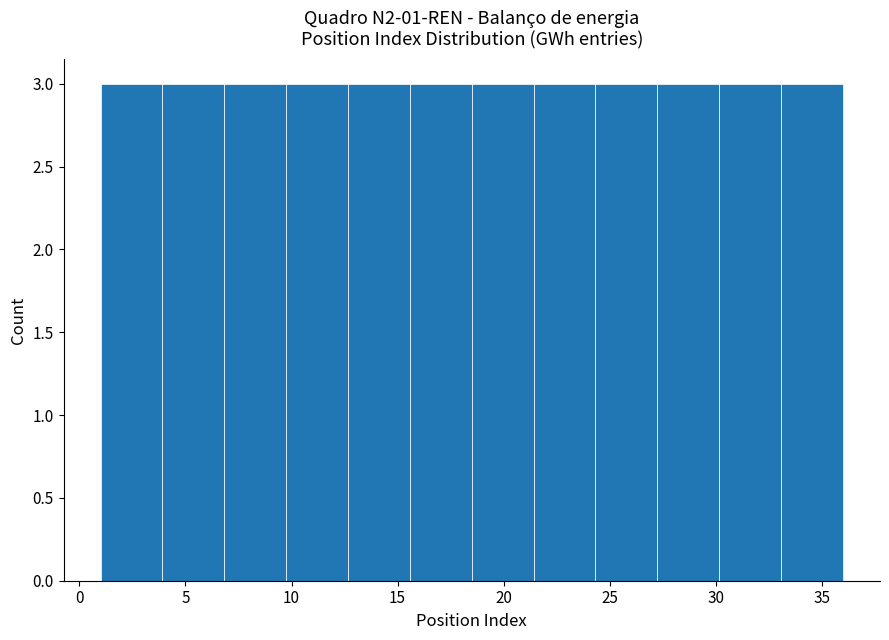

Reading left to right, transcribe this chart: for each bar, give the range it covers on the x-axis and its height. Neither the bar edges nor the heights are printed on the chart, so give them approximately, as read against the axes.

1.0 to 4.0: 3
4.0 to 7.0: 3
7.0 to 10.0: 3
10.0 to 12.5: 3
12.5 to 15.5: 3
15.5 to 18.5: 3
18.5 to 21.5: 3
21.5 to 24.5: 3
24.5 to 27.5: 3
27.5 to 30.0: 3
30.0 to 33.0: 3
33.0 to 36.0: 3